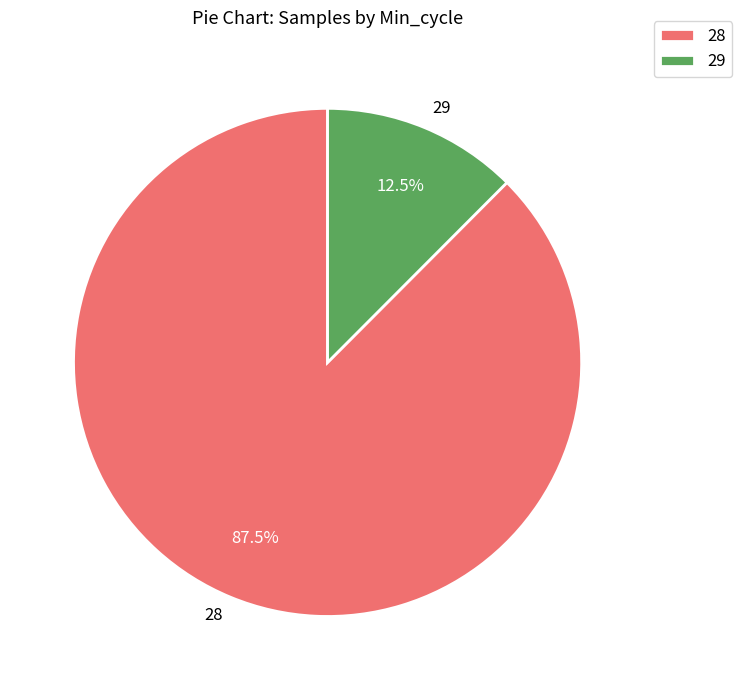

Does 28 account for over 50% of the chart?

Yes